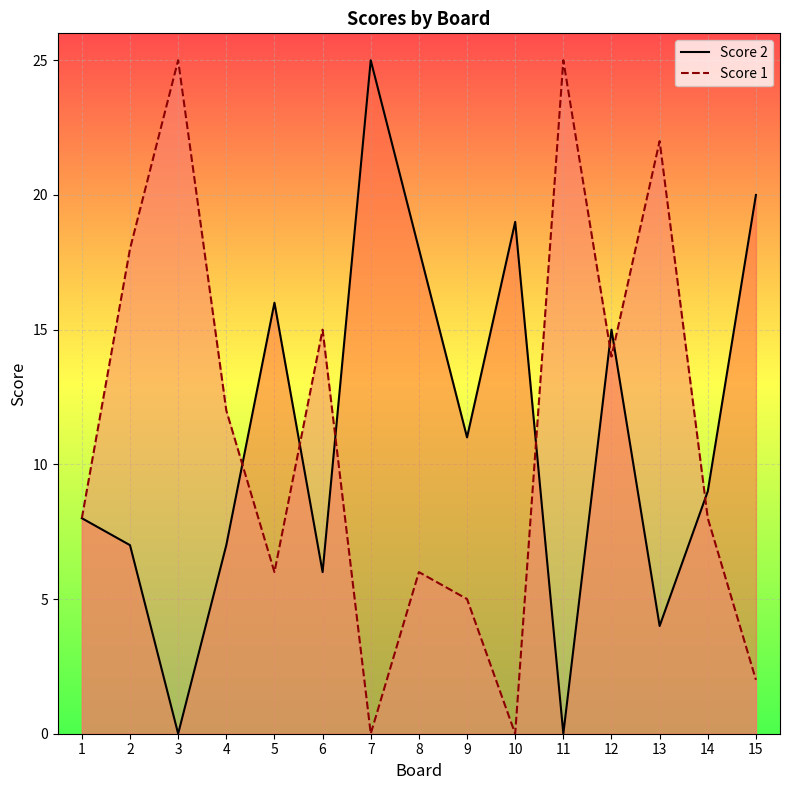

What is the maximum value shown in the chart?

25